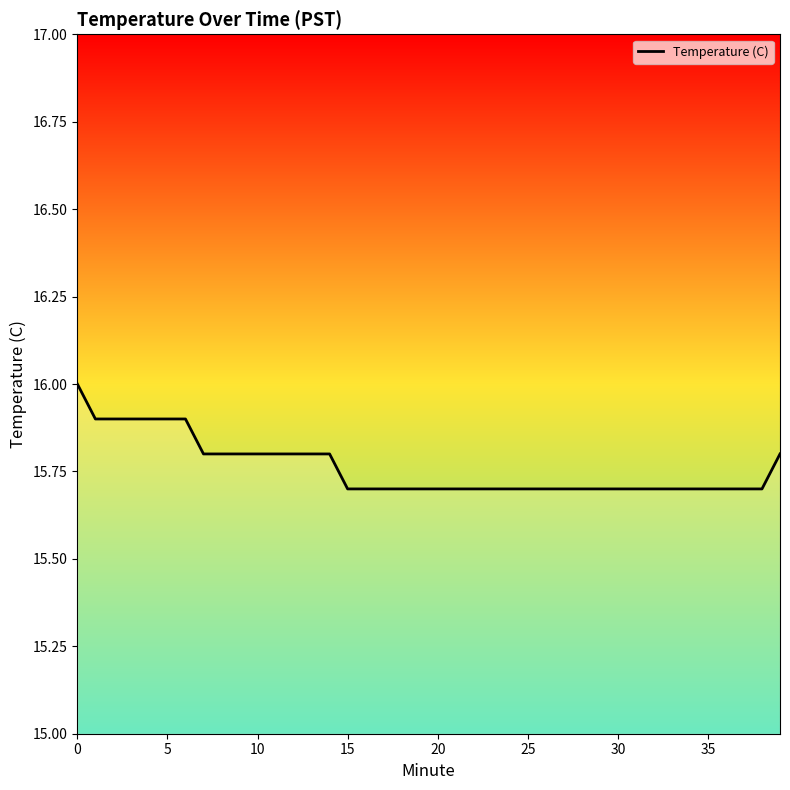

What is the greatest value displayed?

16.0